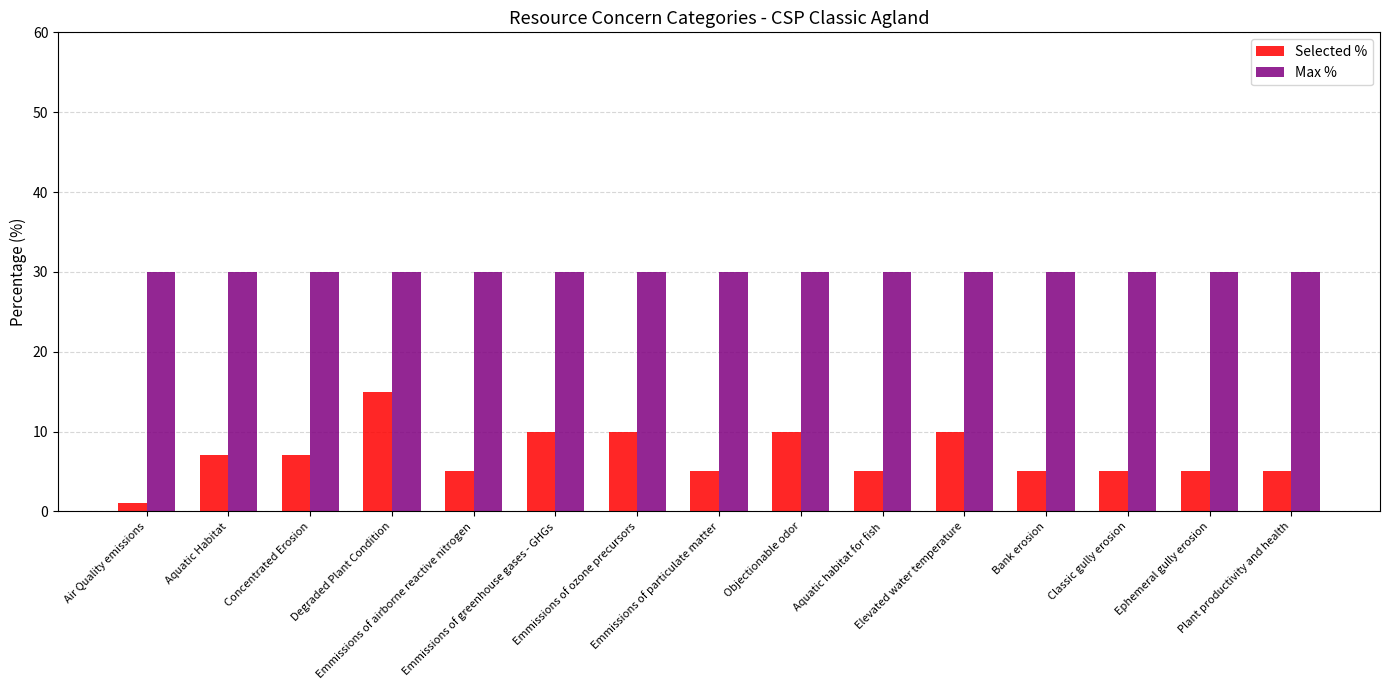

What is the maximum value for Selected %?

15